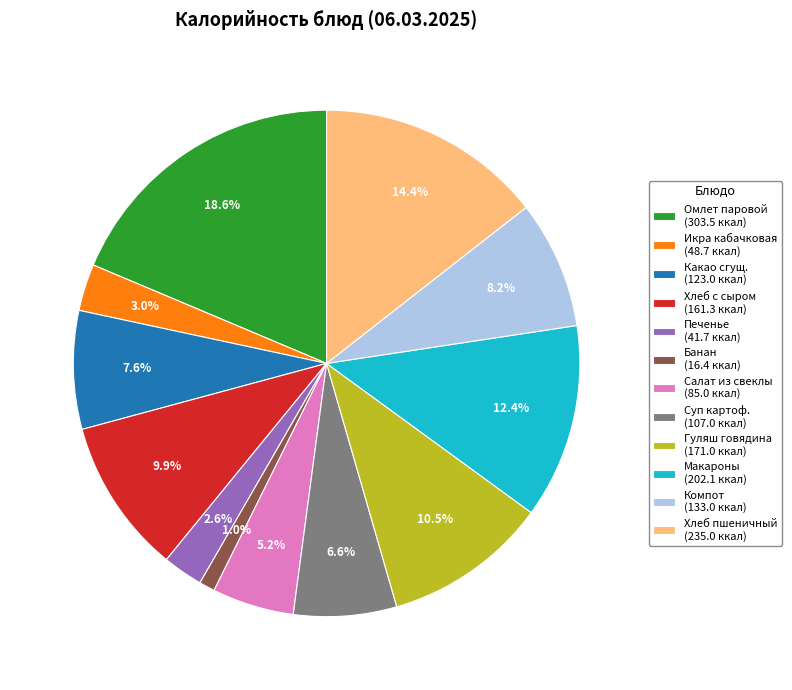

Does Гуляш говядина (171.0 ккал) represent more than half of the total?

No